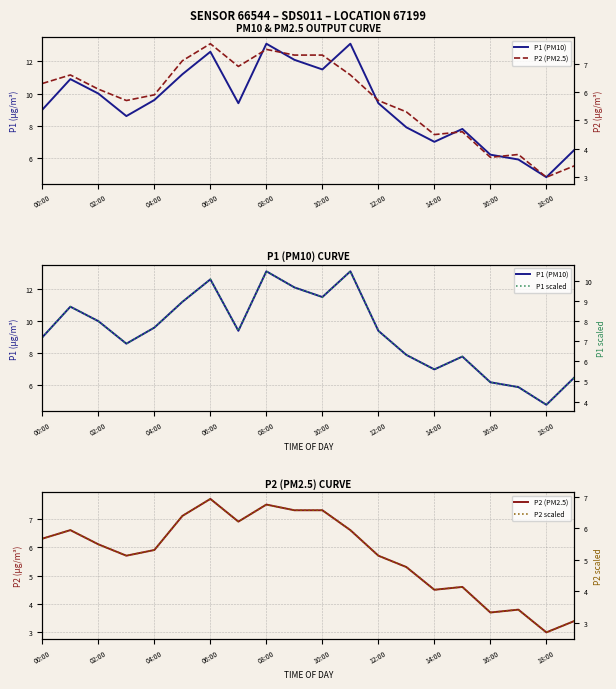

At which label does P1 scaled reach its minimum?

18:00